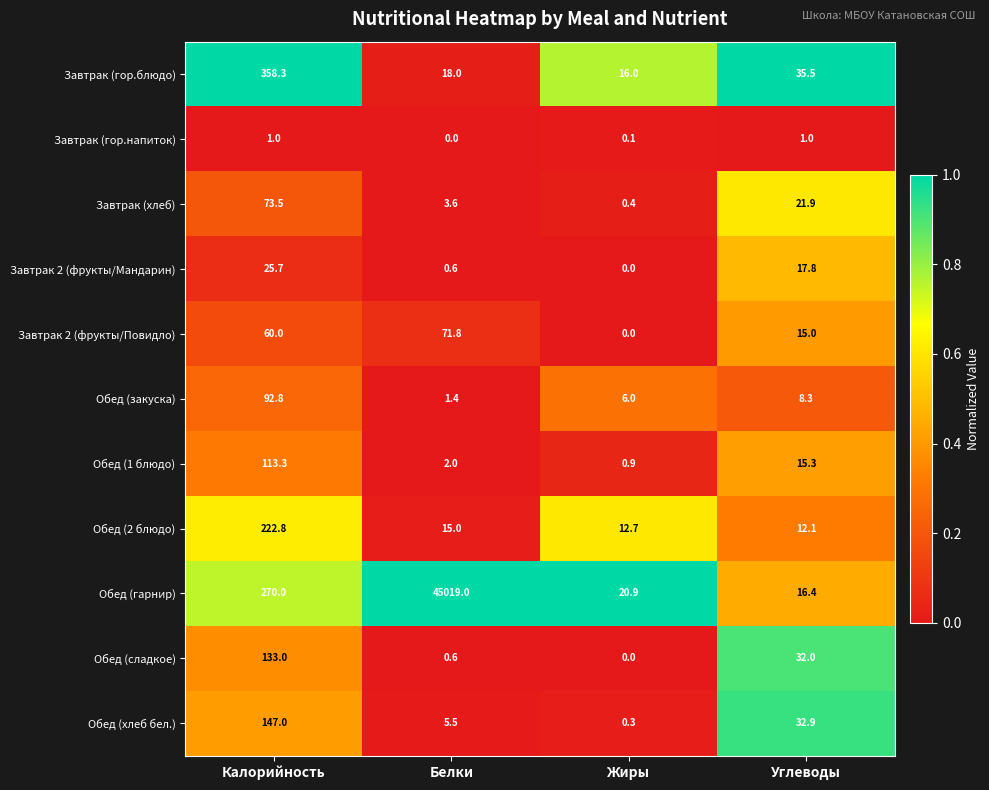

Is it true that Обед (2 блюдо) equals 12.7 at Жиры?

True